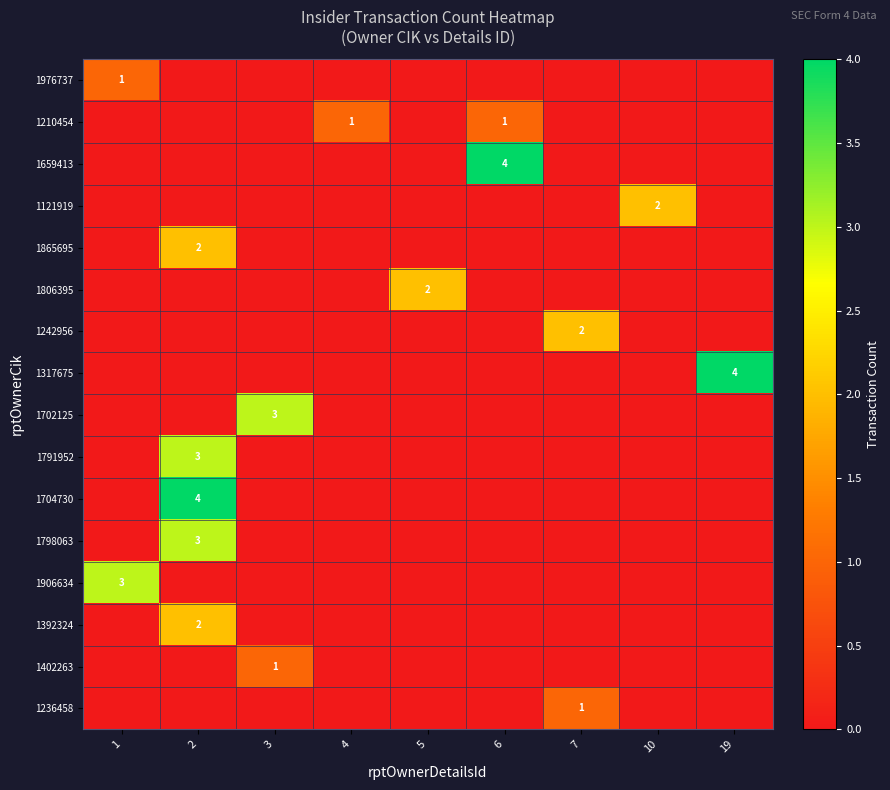

The value of 1906634 at 1 is 3. True or false?

True